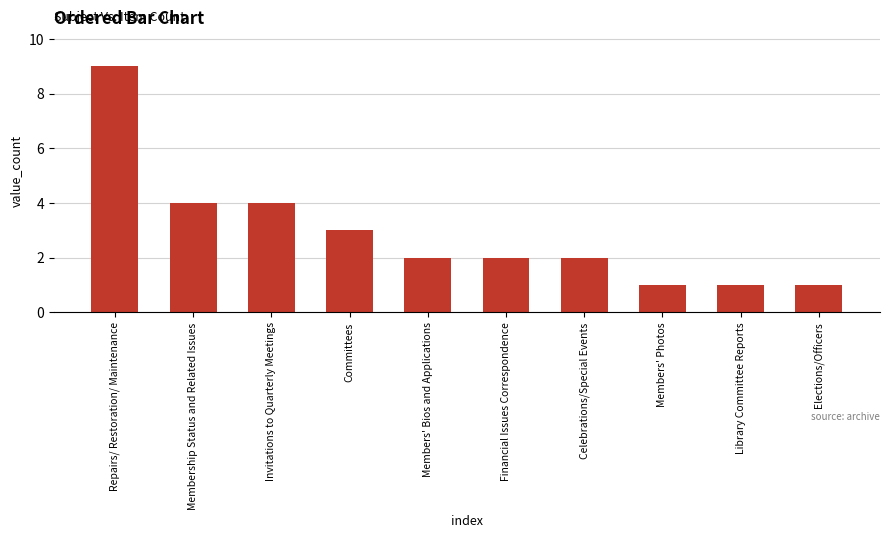

Between Library Committee Reports and Financial Issues Correspondence, which is larger?

Financial Issues Correspondence